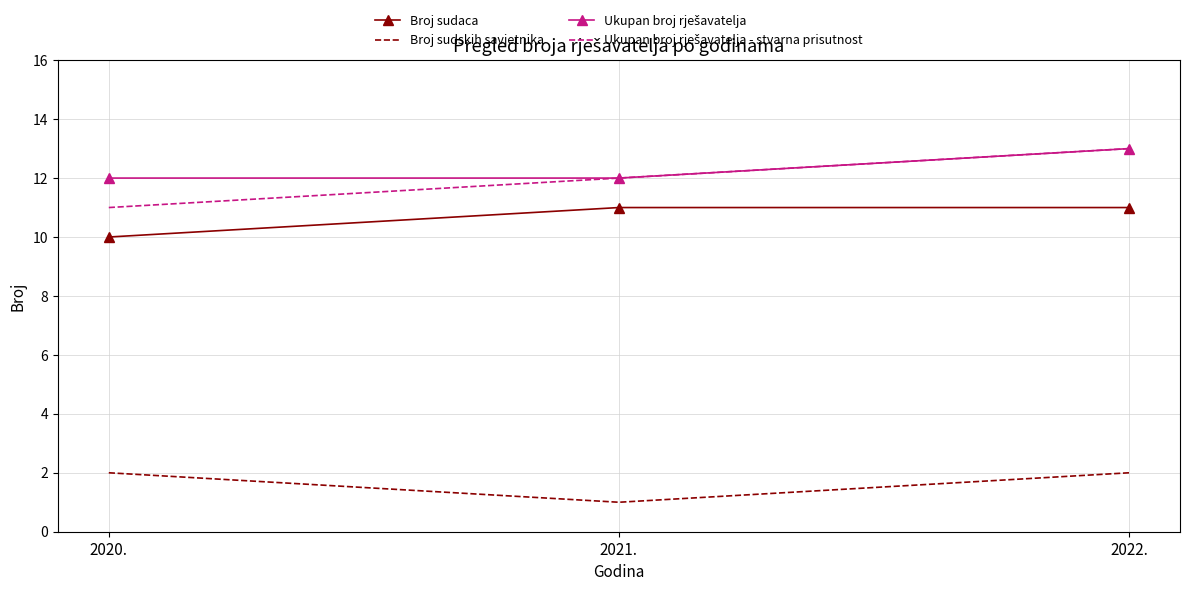

What position from the right is 2020.?

3